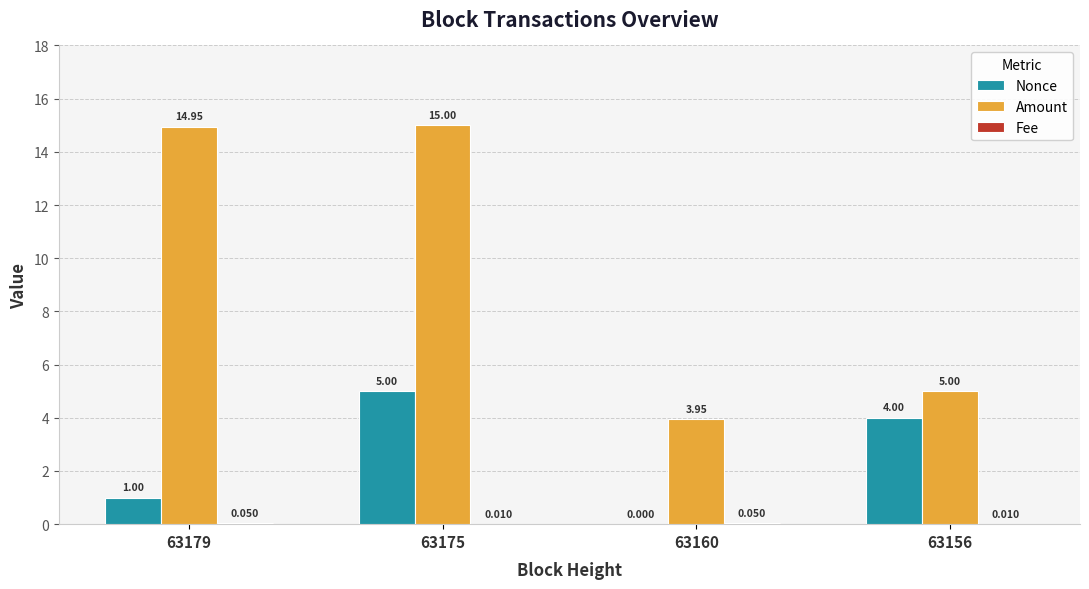

Which category has the highest value across all series?

63175